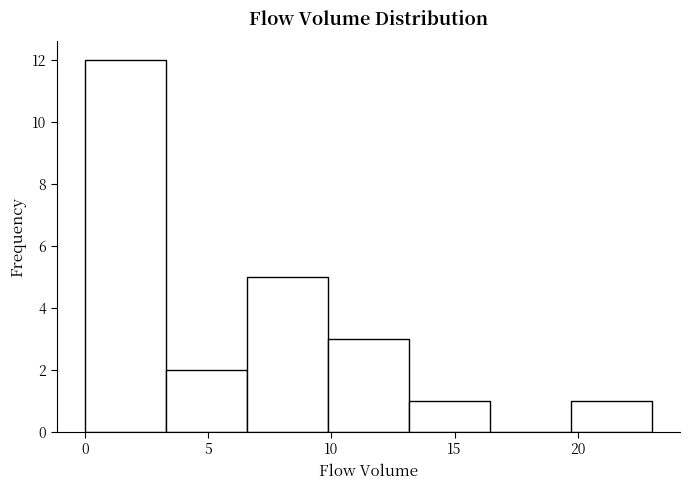

How tall is the bar that spans 0.0 to 3.5 on the x-axis? Neither the bar edges nor the heights are printed on the chart, so give them approximately, as read against the axes.

12